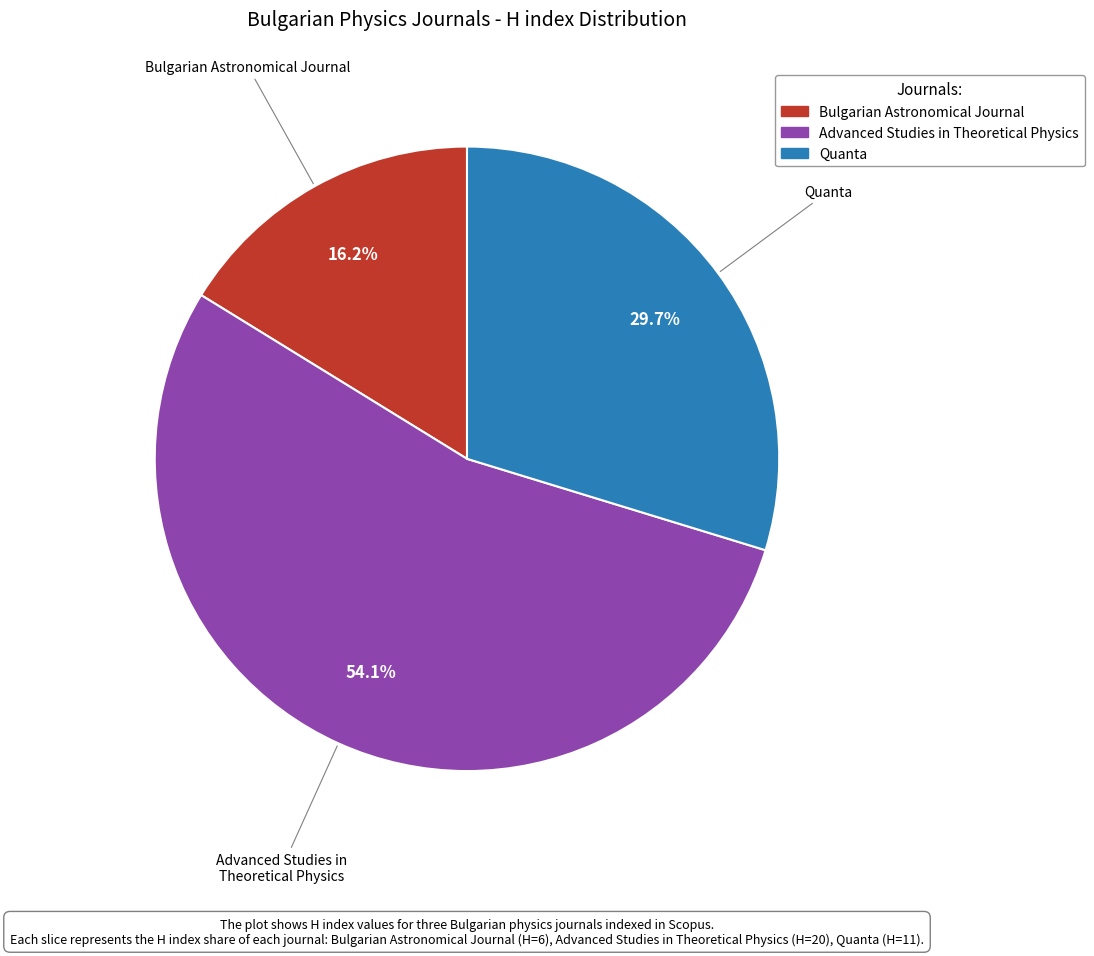

Which has a higher value, Advanced Studies in Theoretical Physics or Quanta?

Advanced Studies in Theoretical Physics